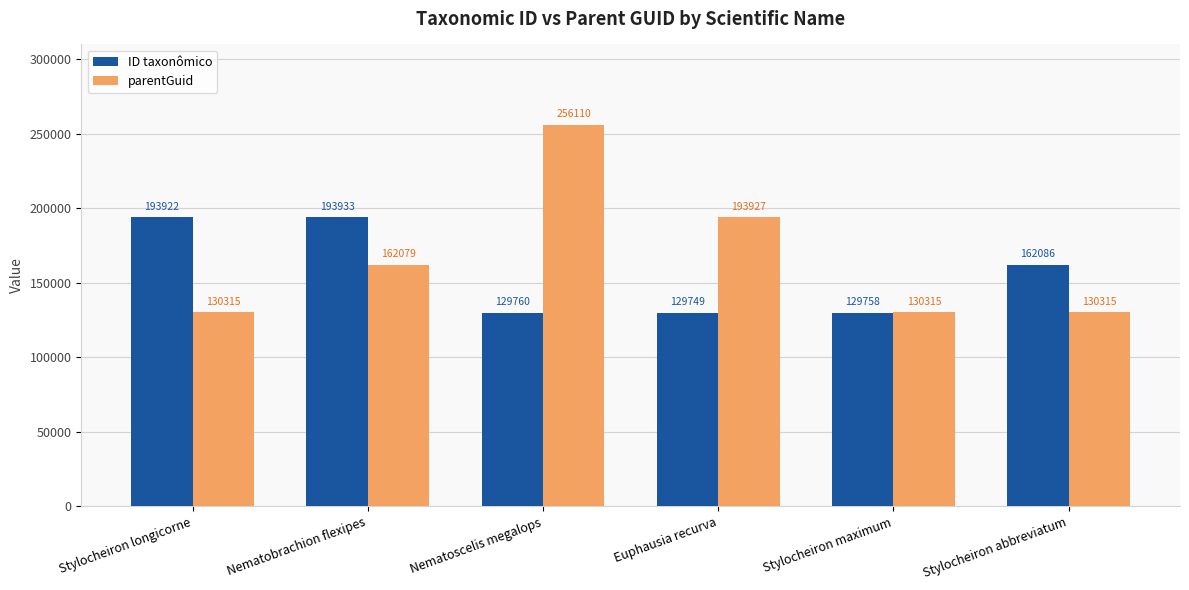

Is the value of parentGuid at Euphausia recurva greater than the value of ID taxonômico at Nematobrachion flexipes?

No